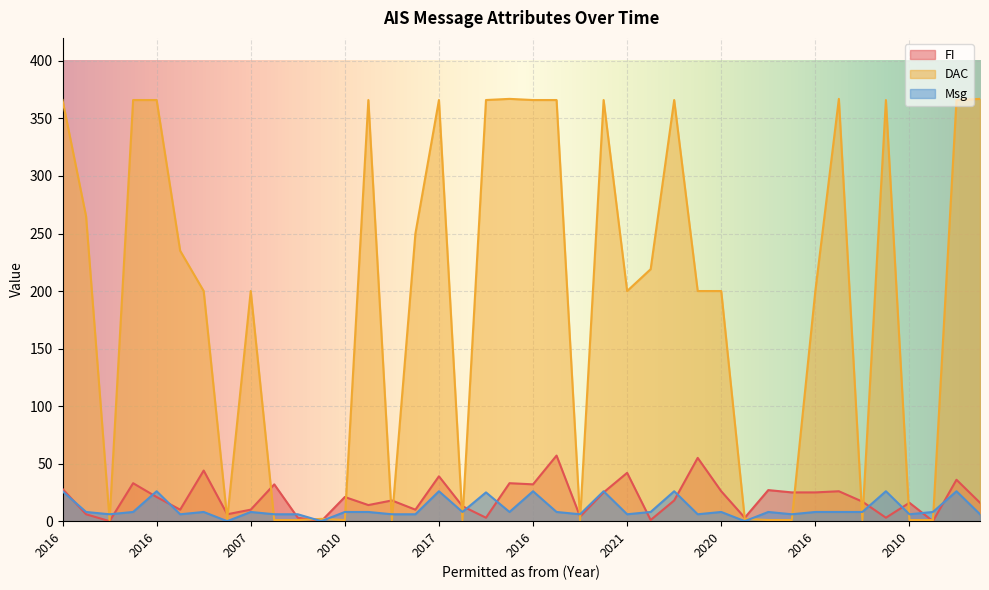

Which series changed the most between 2022 and 2015?

DAC